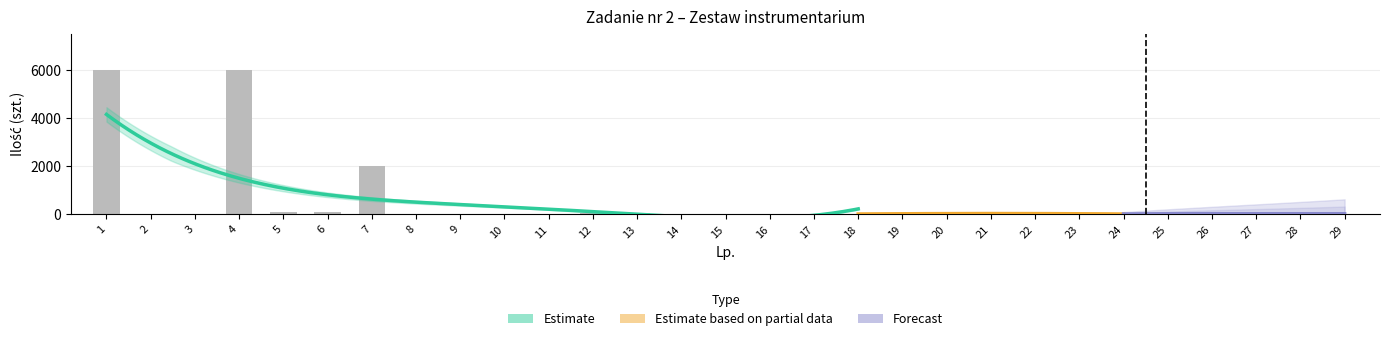

Are the bars grouped side by side (vs. stacked)?

No